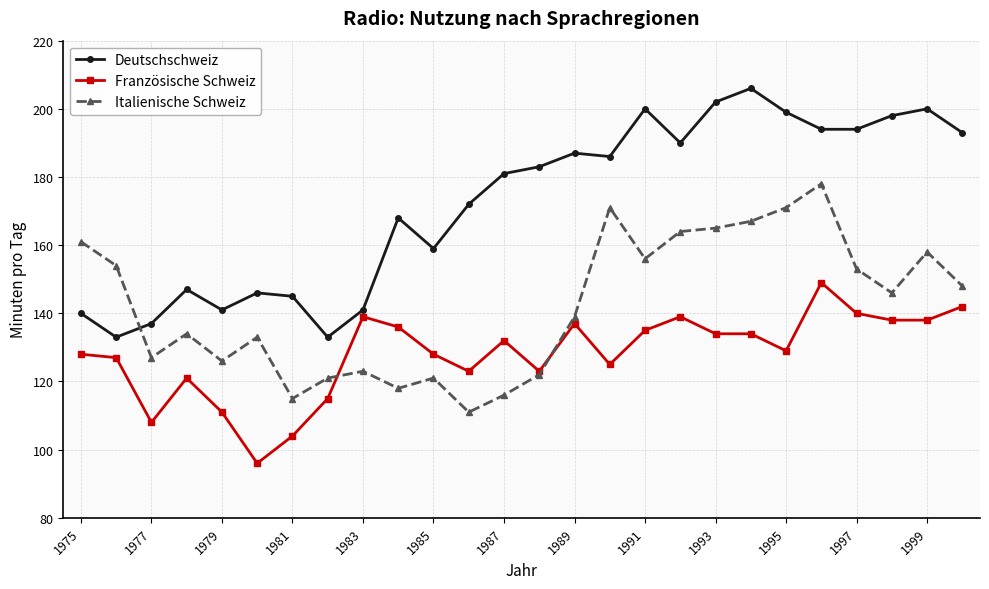

How many intersections are there between Italienische Schweiz and Deutschschweiz?

1